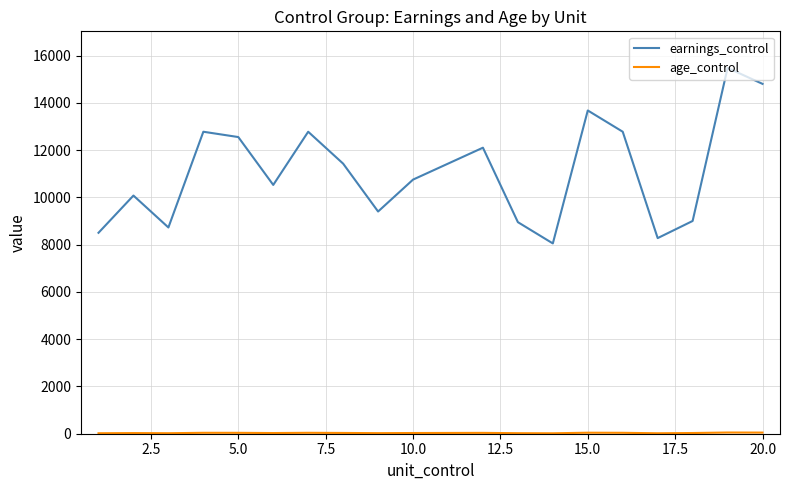

Which series has the largest total across all categories?

earnings_control